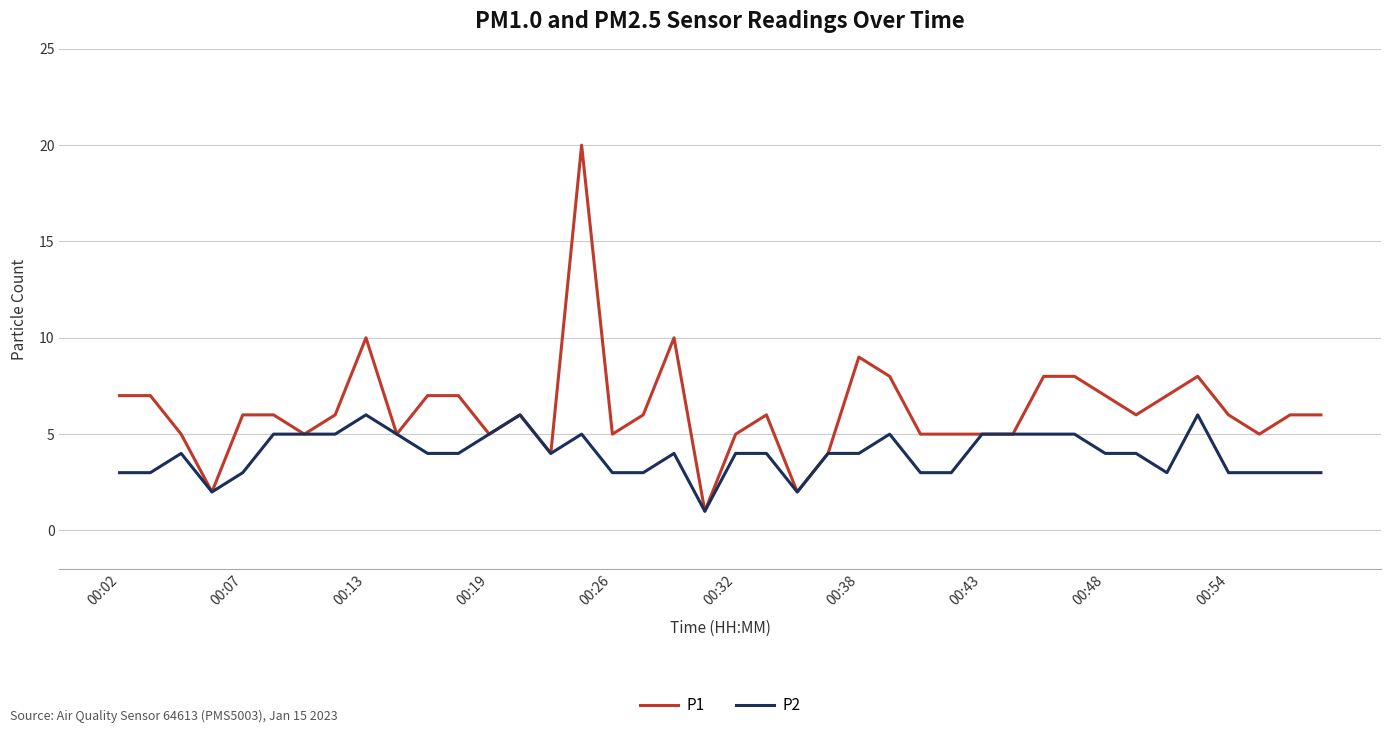

What is the sum of all P2 values?

158